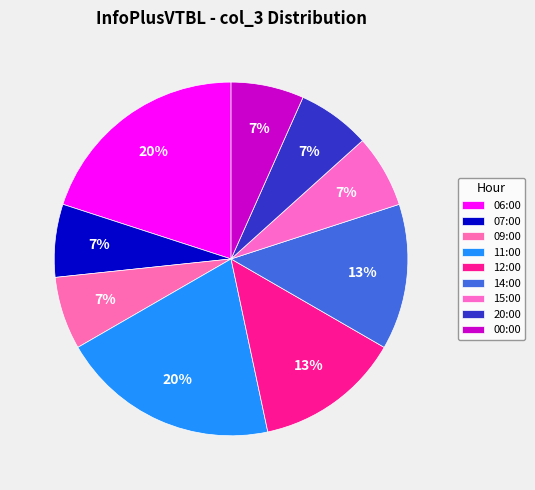

To the nearest percent, what is the combined percentage of 20:00 and 14:00?

20%